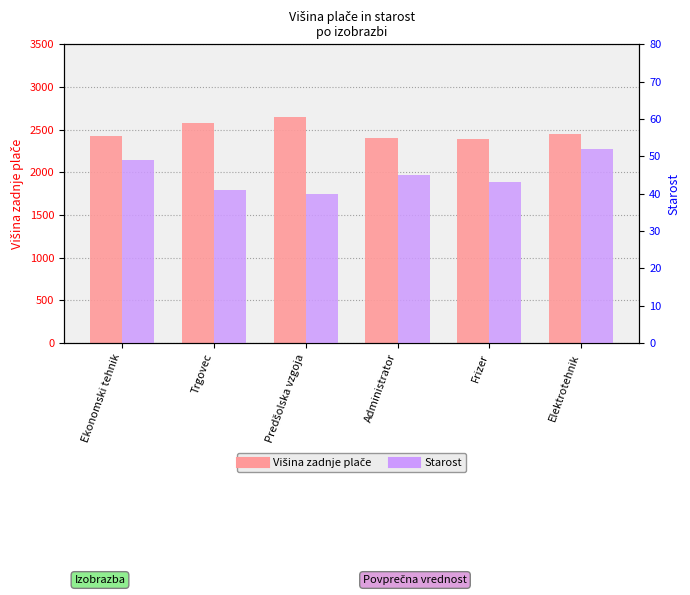

What is the spread (max minus min) of values at Administrator?

2363